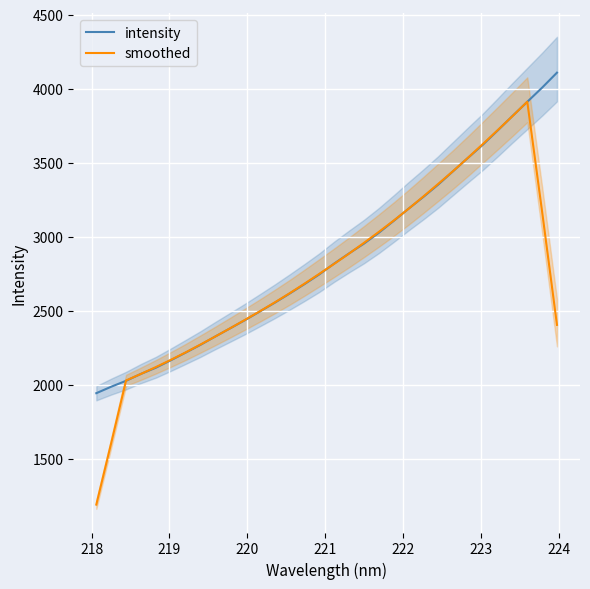

What is the lowest value of the intensity series?

1944.1